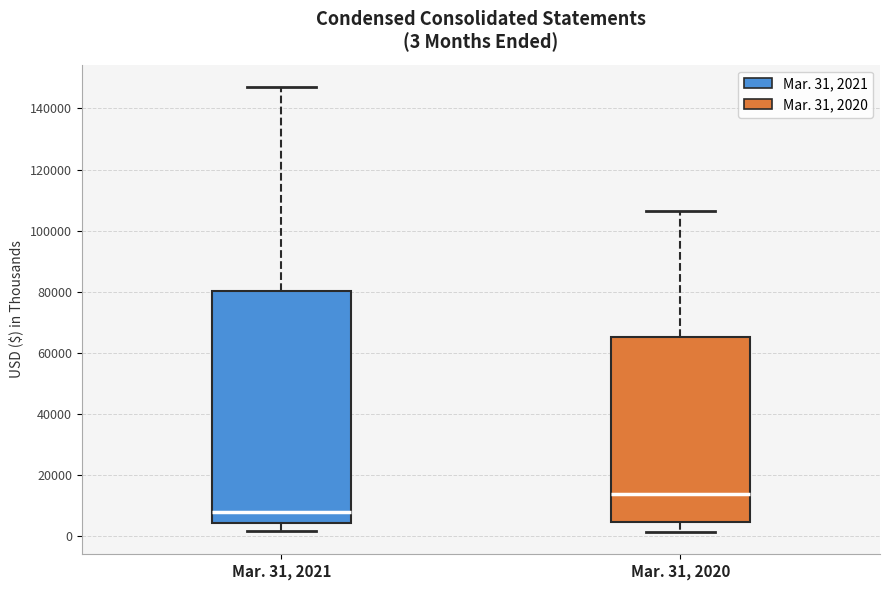

Comparing the boxes themselves (not the whiskers), which one is the tallest?

Mar. 31, 2021